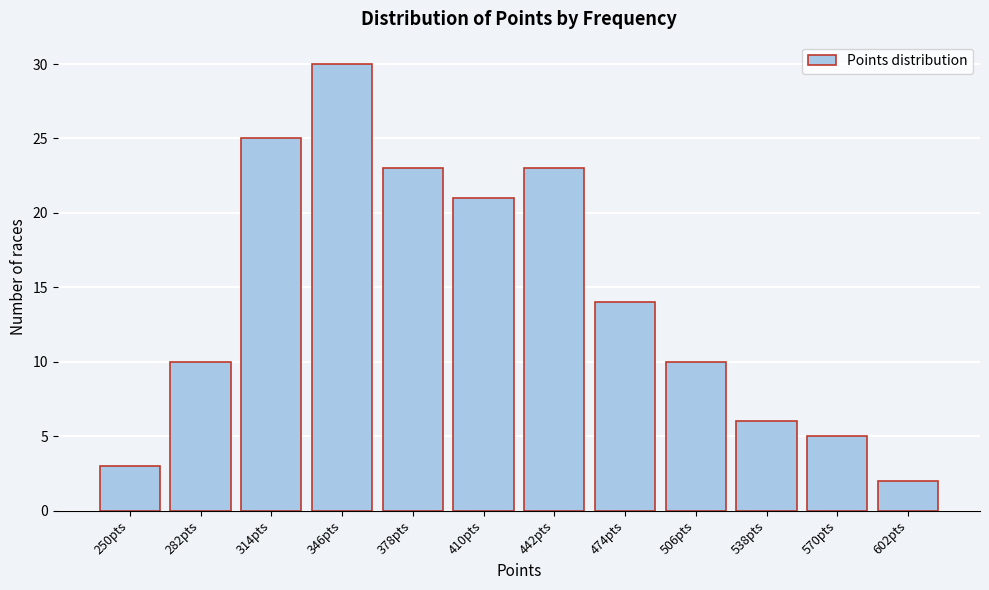

Reading right to left, transcribe all the data shown in this chart.

602pts=2	570pts=5	538pts=6	506pts=10	474pts=14	442pts=23	410pts=21	378pts=23	346pts=30	314pts=25	282pts=10	250pts=3